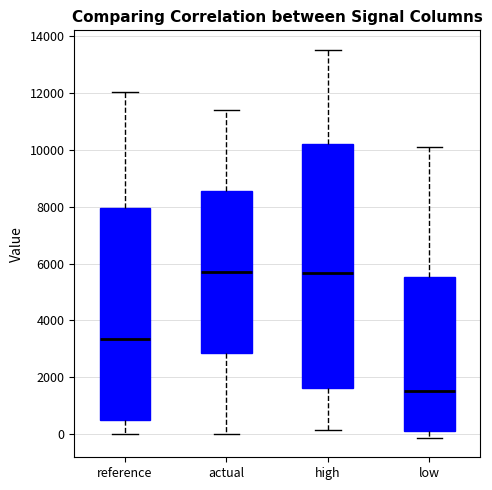

Which box's median line is the lowest?

low